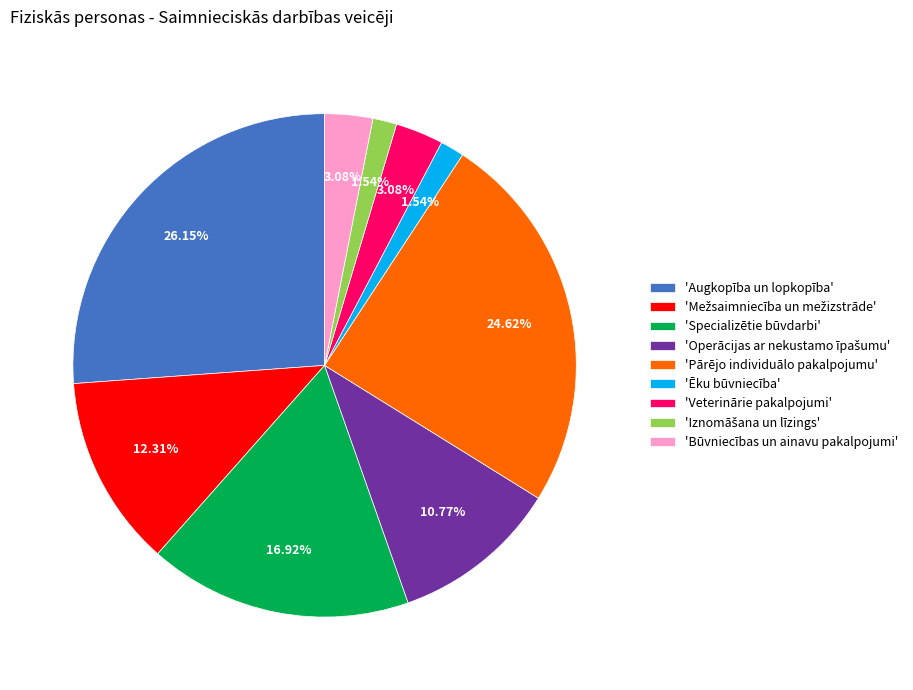

Which category has the biggest portion of the pie?

'Augkopība un lopkopība'